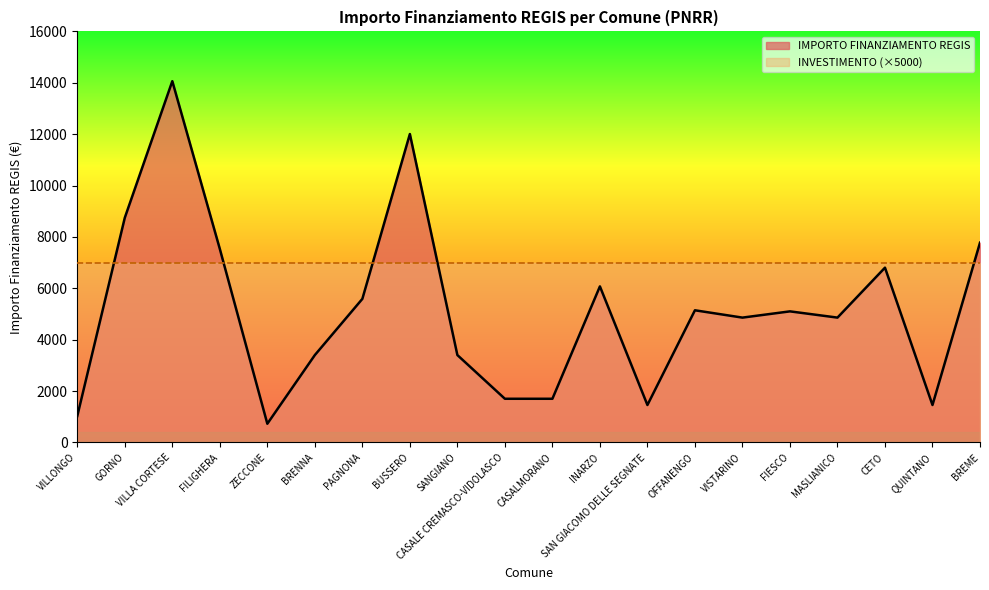

Between FIESCO and CETO, which is larger?

CETO